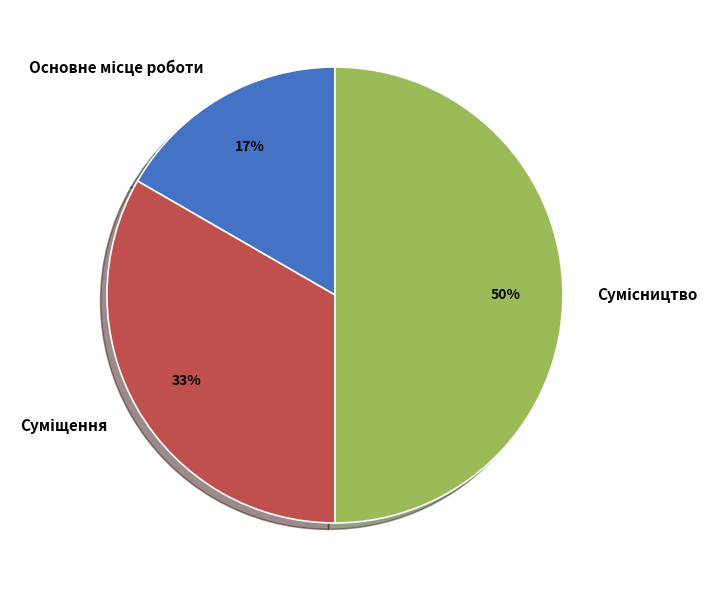

To the nearest percent, what is the difference between the largest and smallest slice percentages?

33%